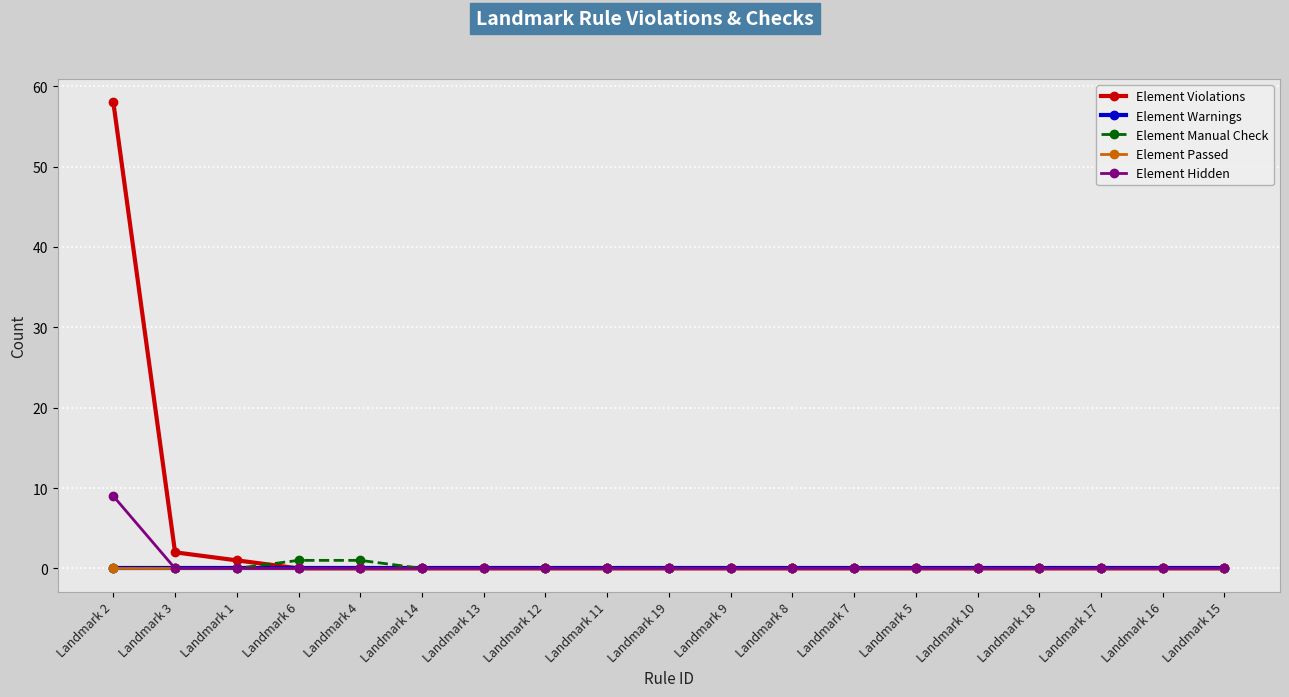

At how many categories does at least one series exceed 31?

1